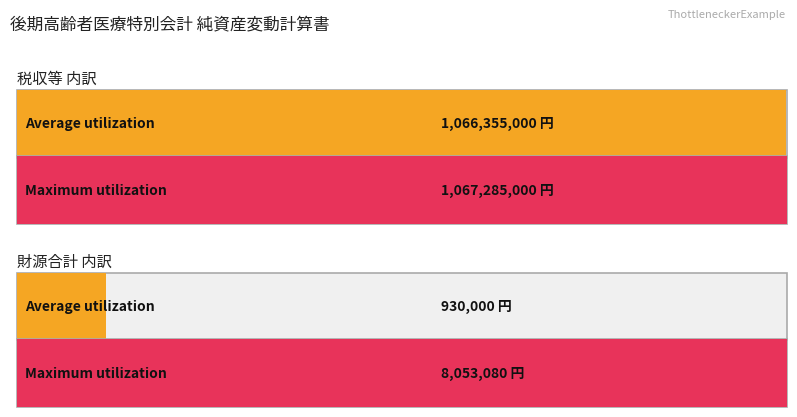

What is the spread (max minus min) of values at 税収等?

930000